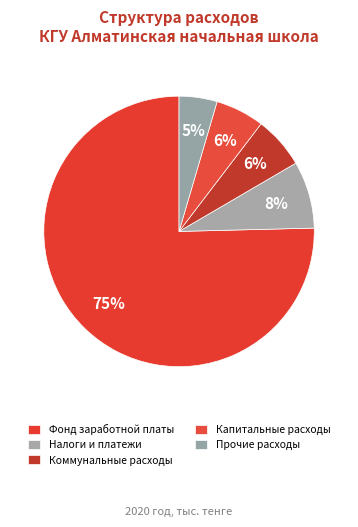

How many segments does this pie chart have?

5